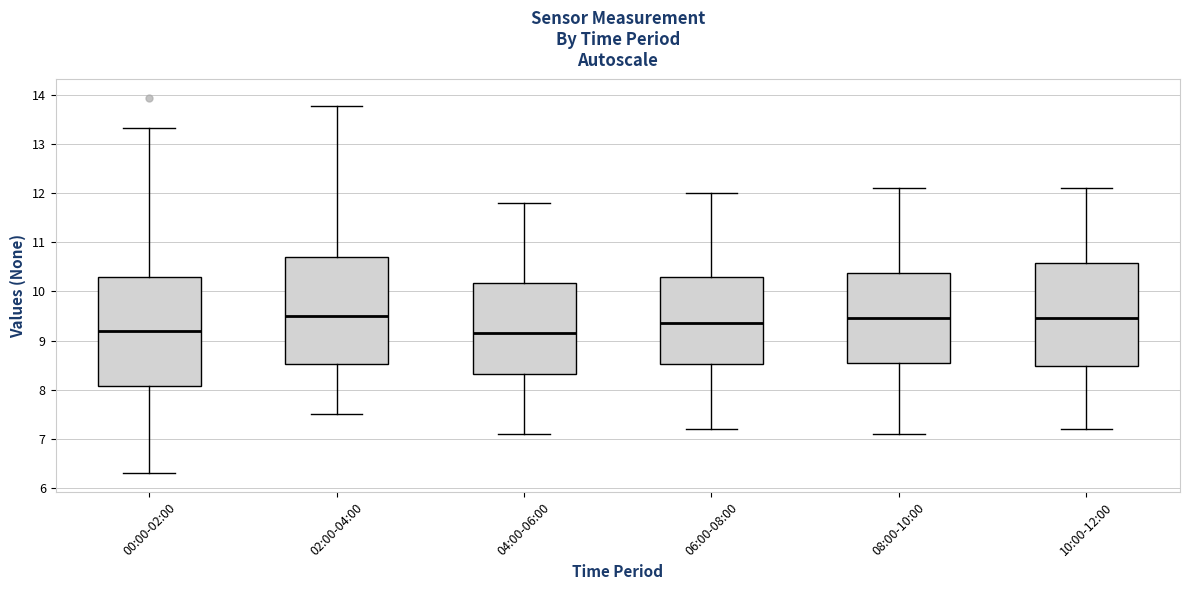

Where is the upper edge of the box for 00:00-02:00 on the y-axis? The values are not printed on the chart, so give them approximately, as read against the axis.

10.3